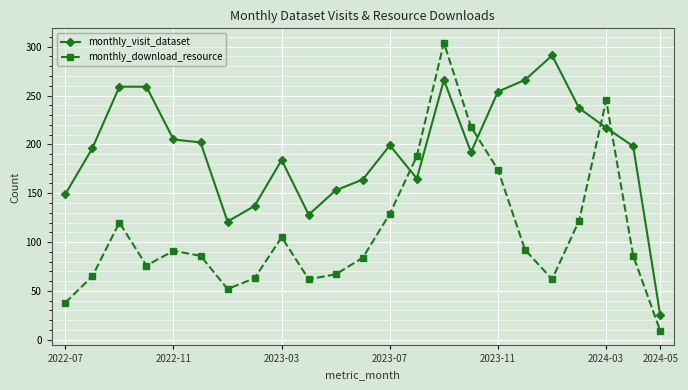

What is the difference between the second highest and second lowest values in the monthly_download_resource series?

207